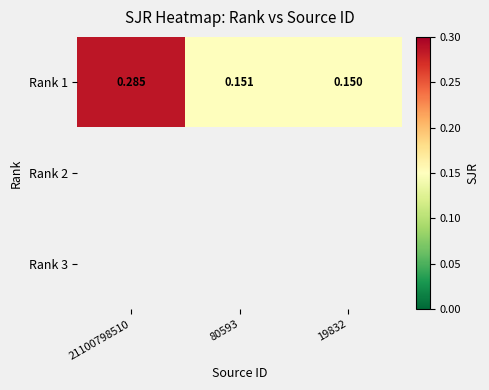

Which category has the lowest value across all series?

19832